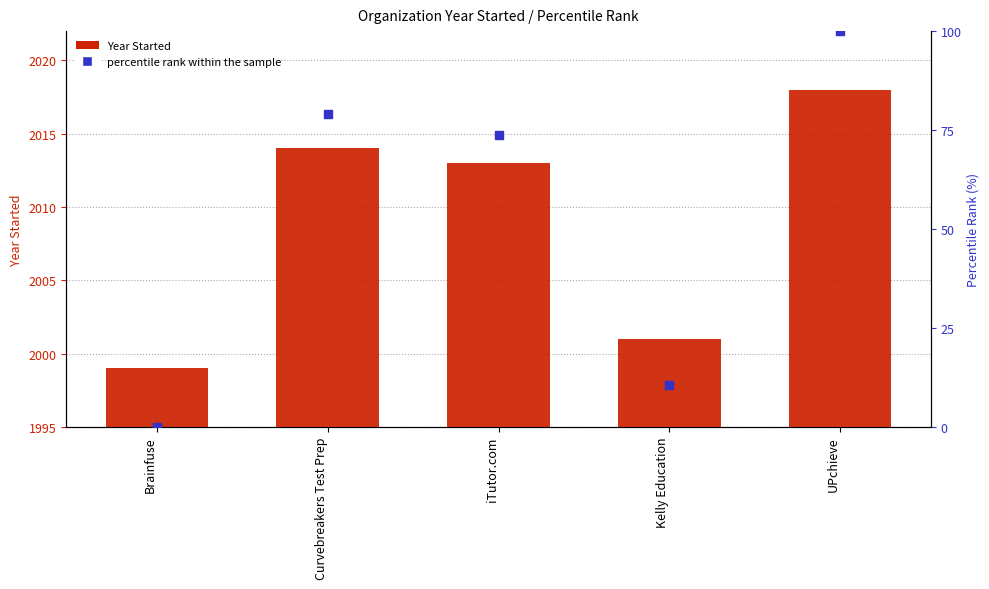

At which category is the sum across all series the highest?

UPchieve